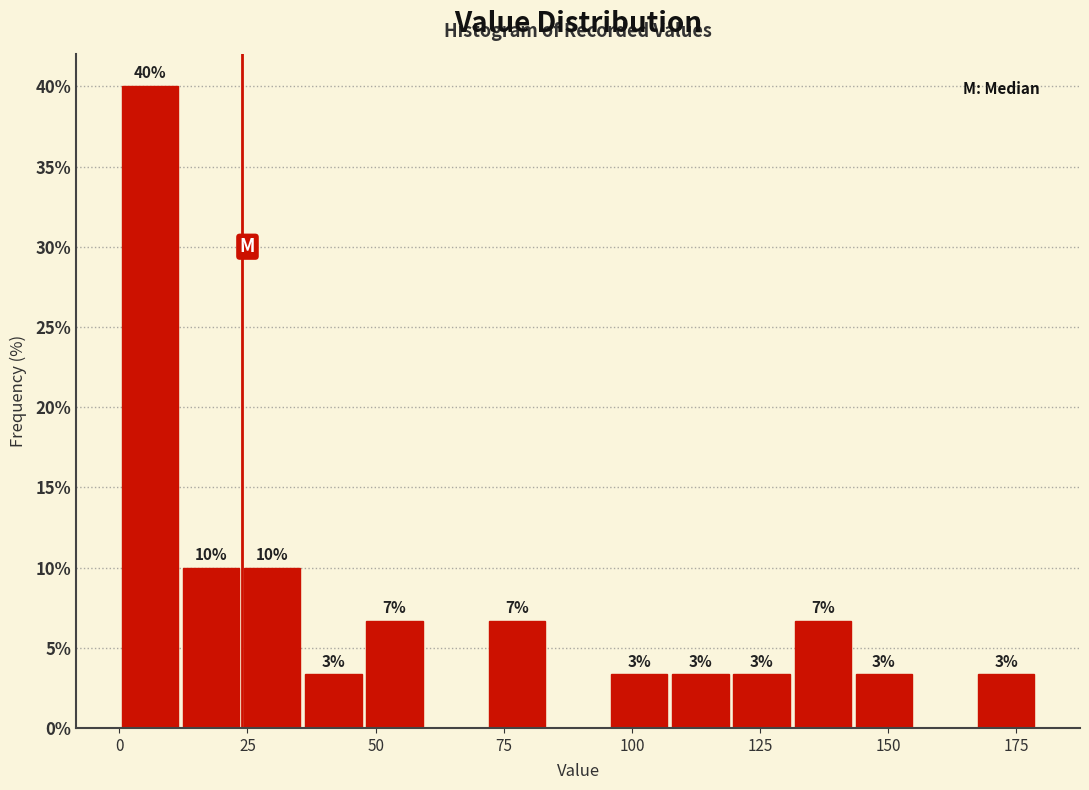

Around what value on the x-axis is the tallest bar? Give the approximate position of its centre, as read against the axis.

5